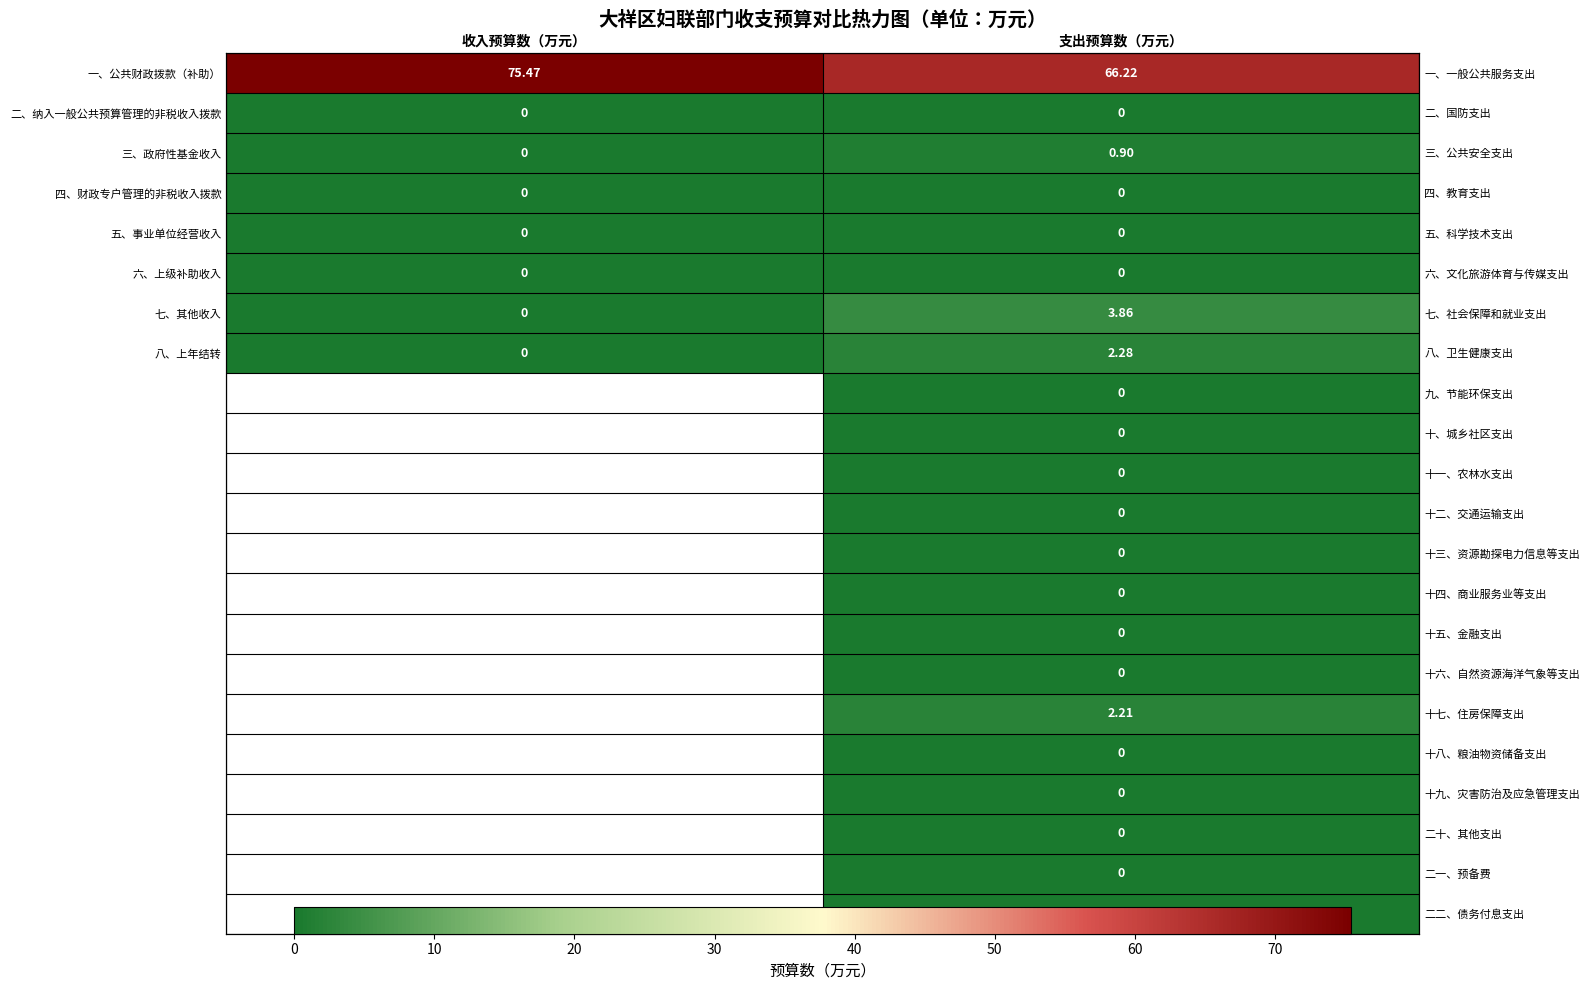

At which label does 八、上年结转 reach its peak?

支出预算数（万元）